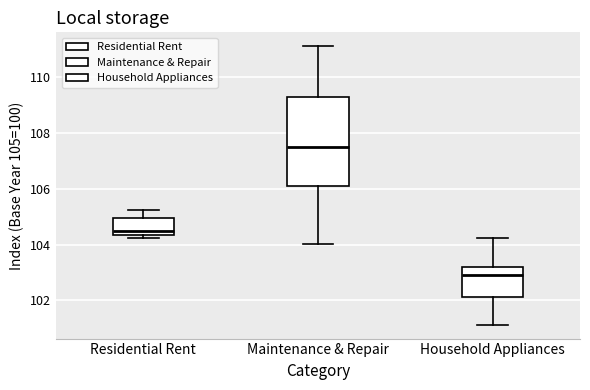

Which box is the tallest, from its lower edge to its upper edge?

Maintenance & Repair